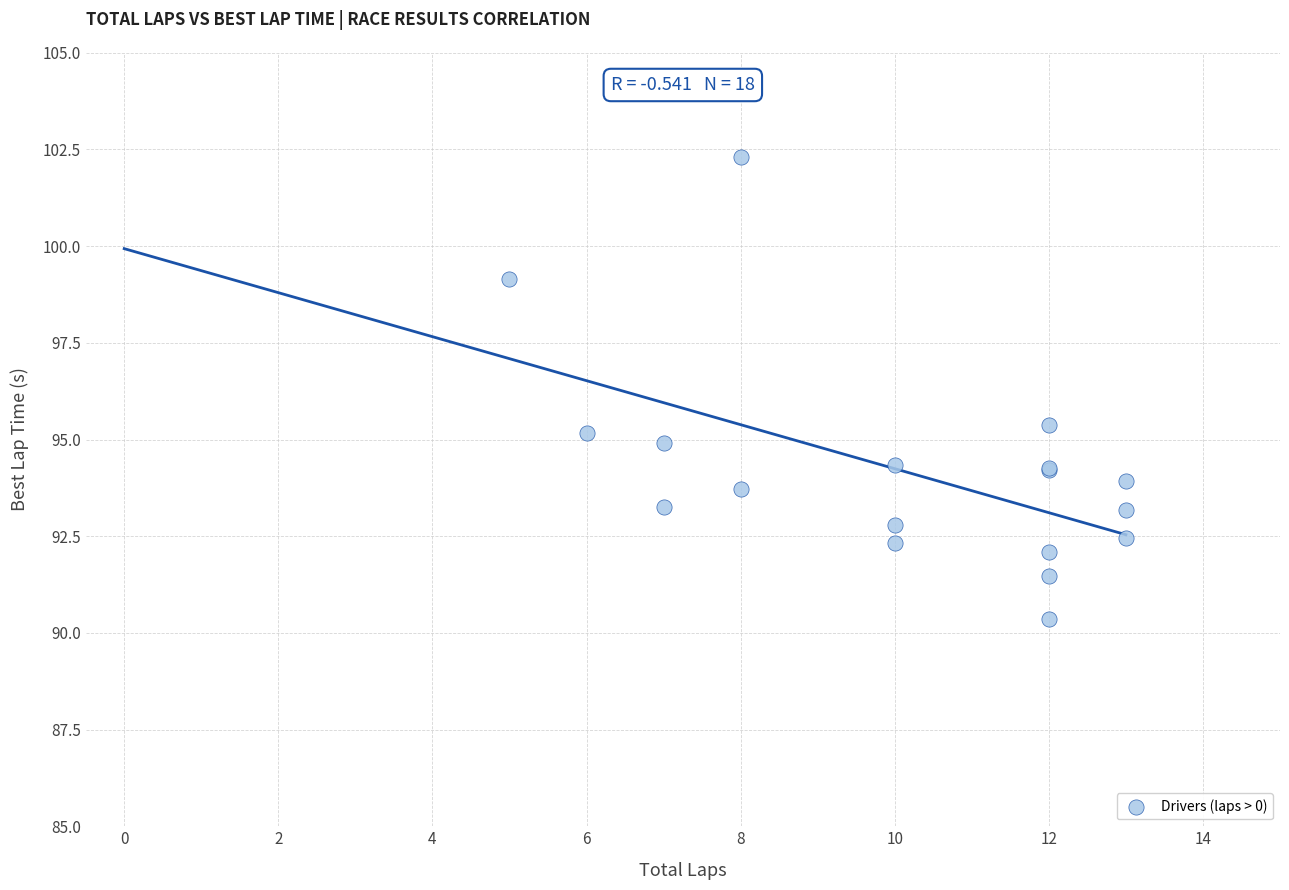

What Y value in the scatter plot is closest to 96?

95.4